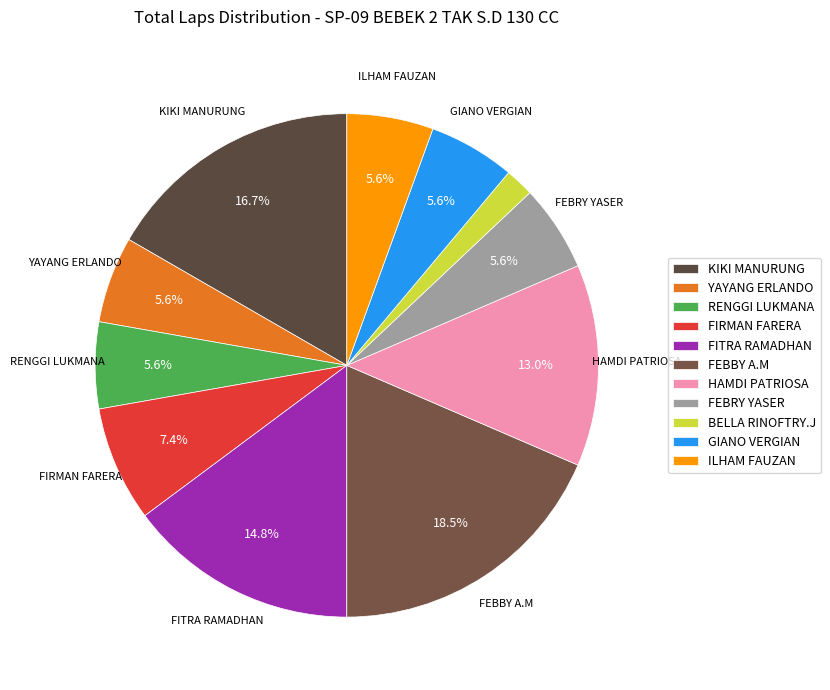

Count the number of slices in the pie.

11